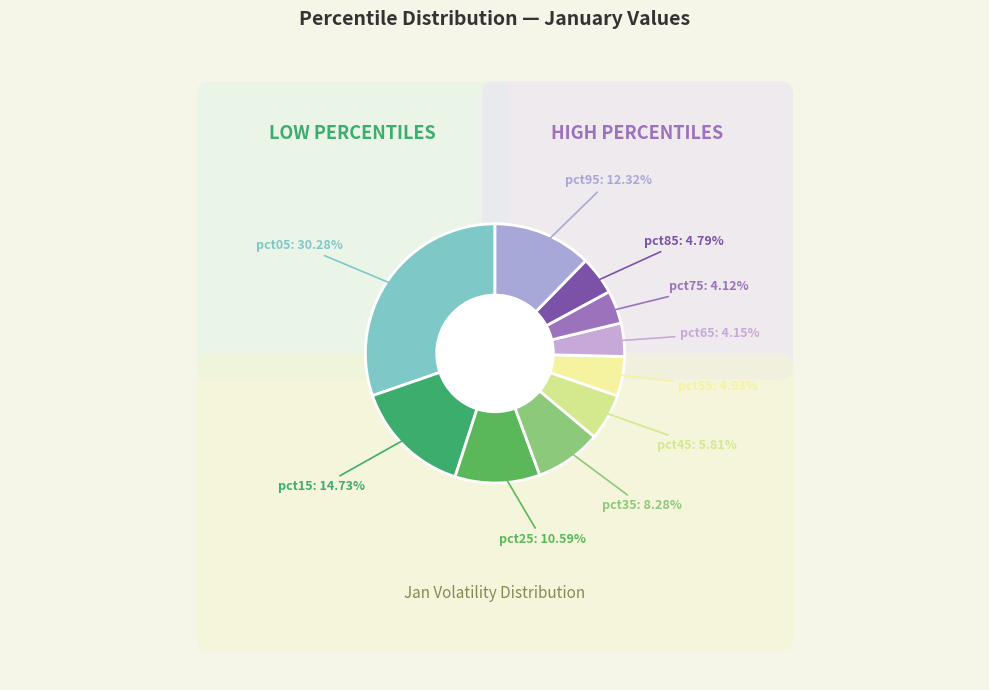

What is the smallest slice in the pie chart?

pct75